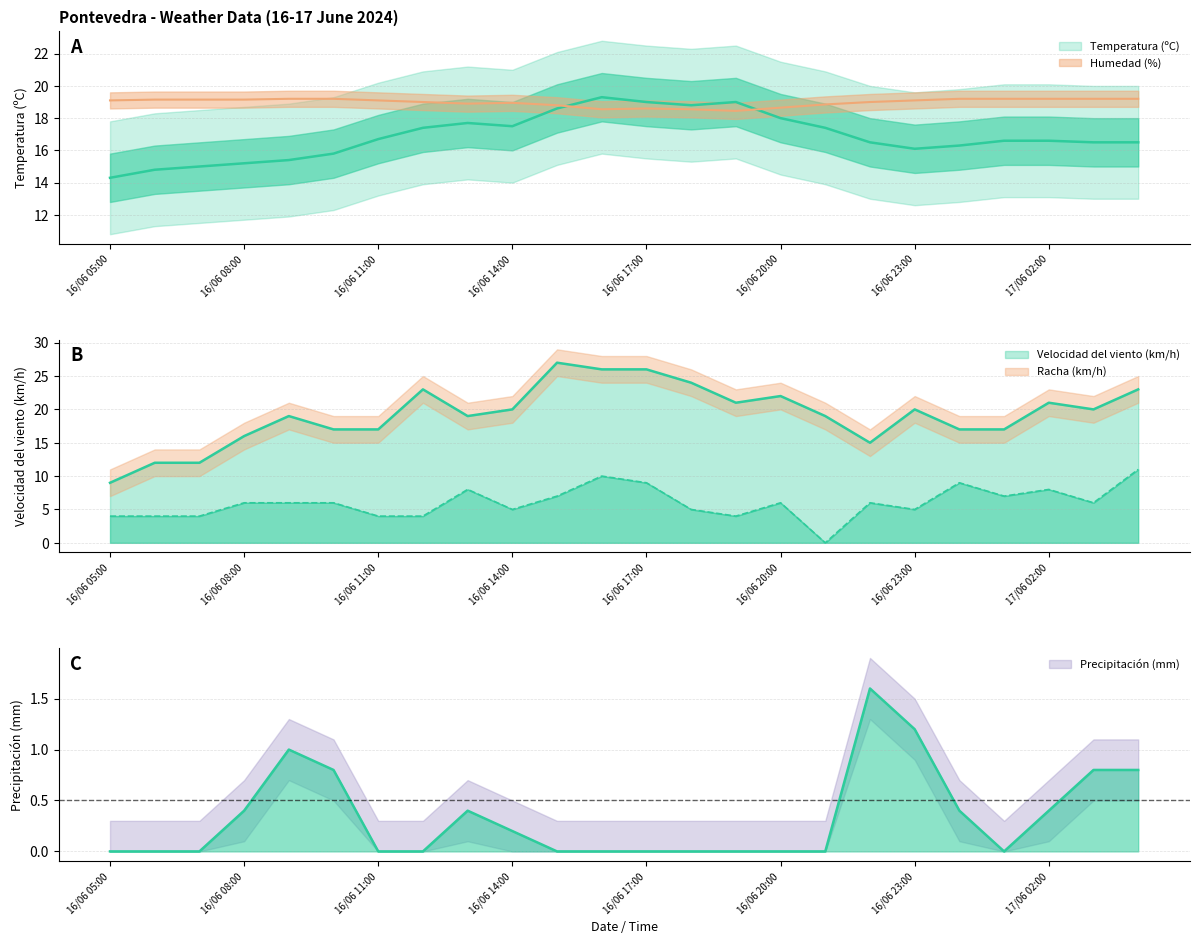

At which label is Velocidad del viento (km/h) closest to 5?

16/06 14:00